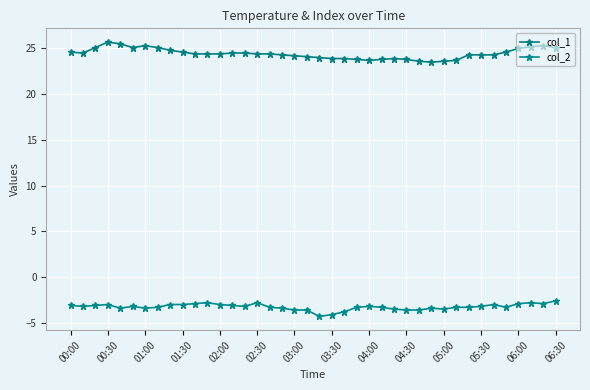

At how many categories does at least one series exceed 9?

40